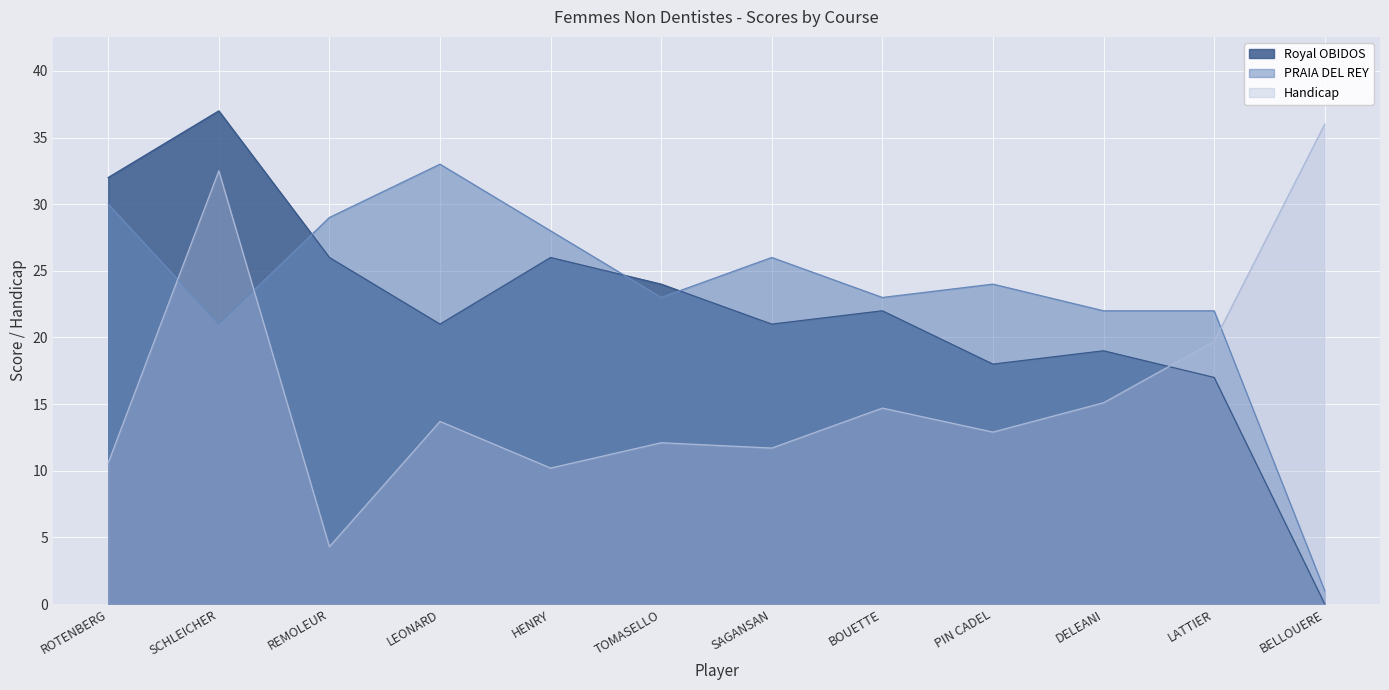

Which has a higher value, REMOLEUR or ROTENBERG?

ROTENBERG